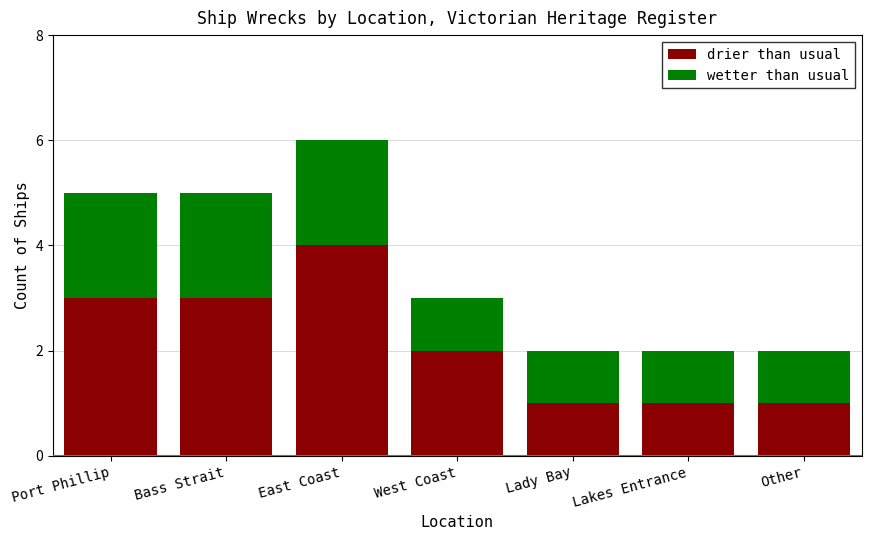

Which category has the highest value in the drier than usual series?

East Coast